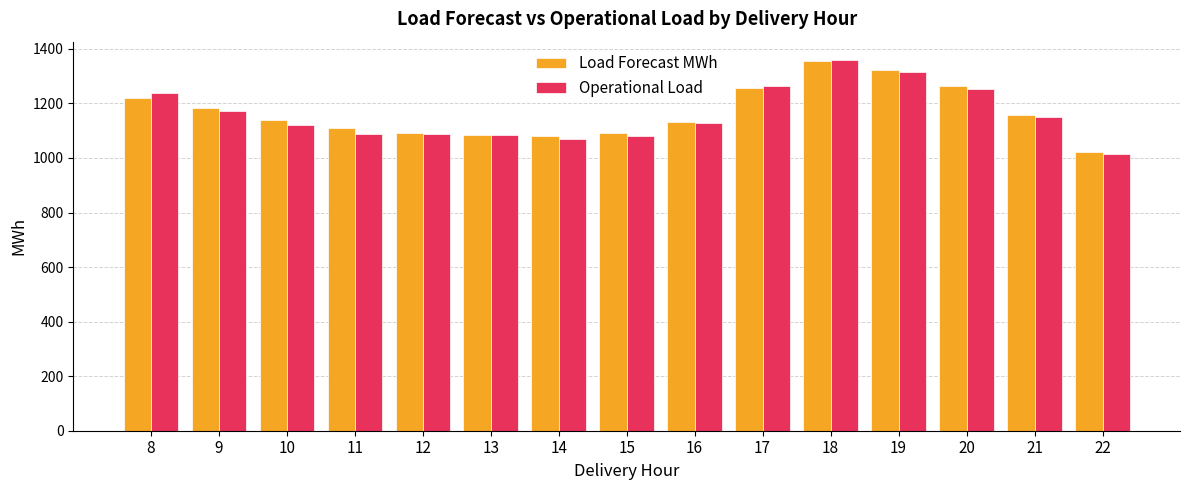

What is the value of the Operational Load bar at the 7th from the left?

1070.5